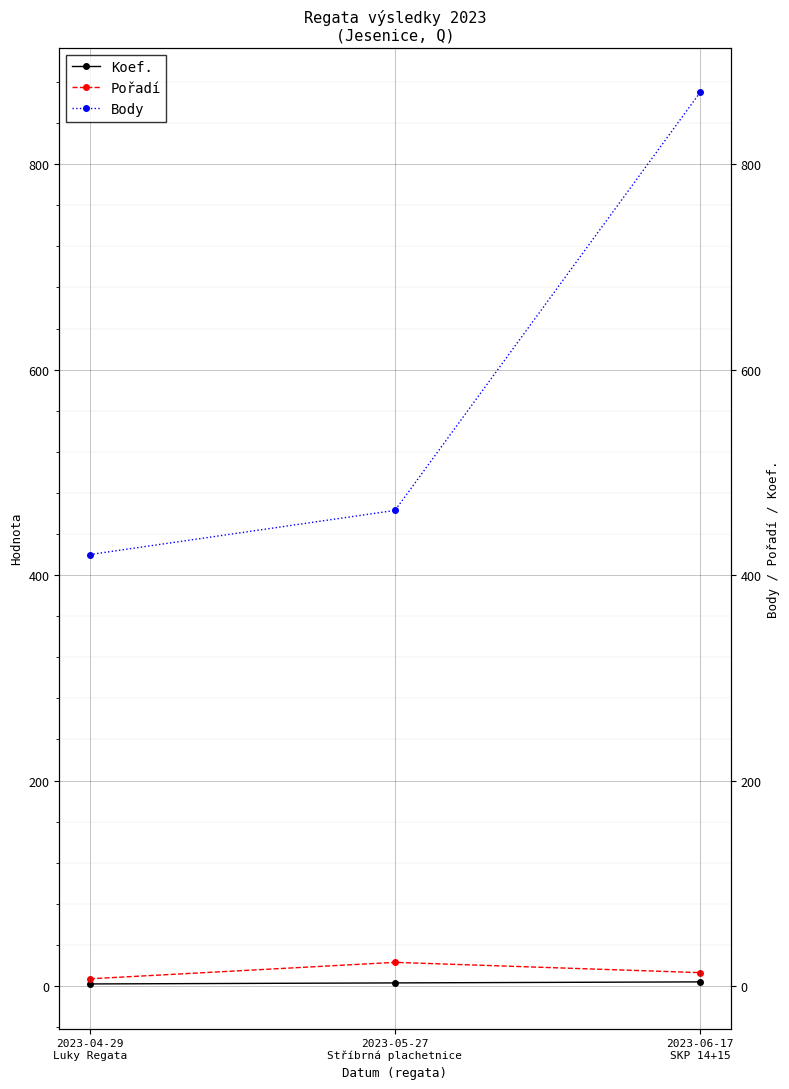

Does the chart display data point markers on the line(s)?

Yes